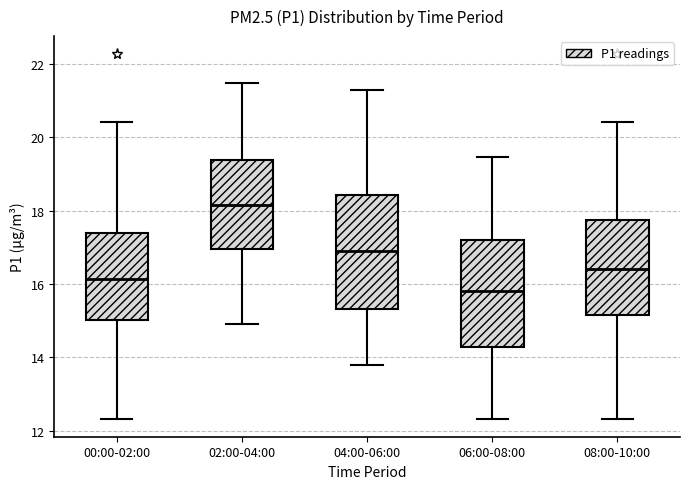

Which box has the lowest median line?

06:00-08:00